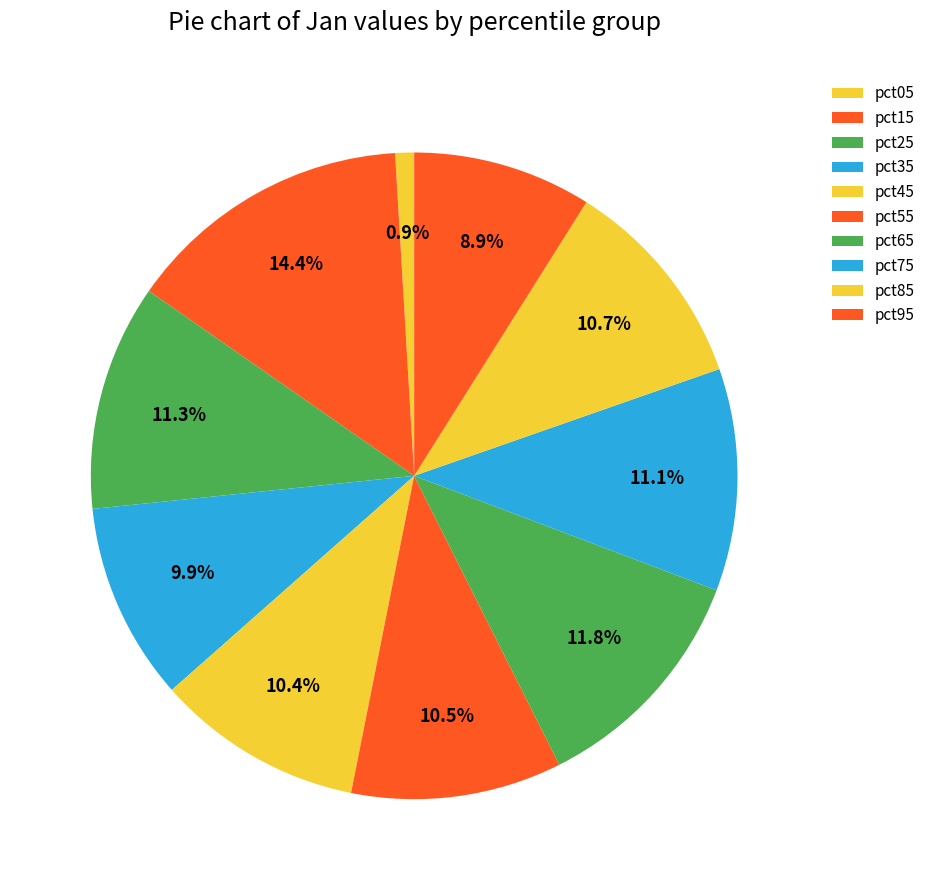

Which slice is the largest?

pct15